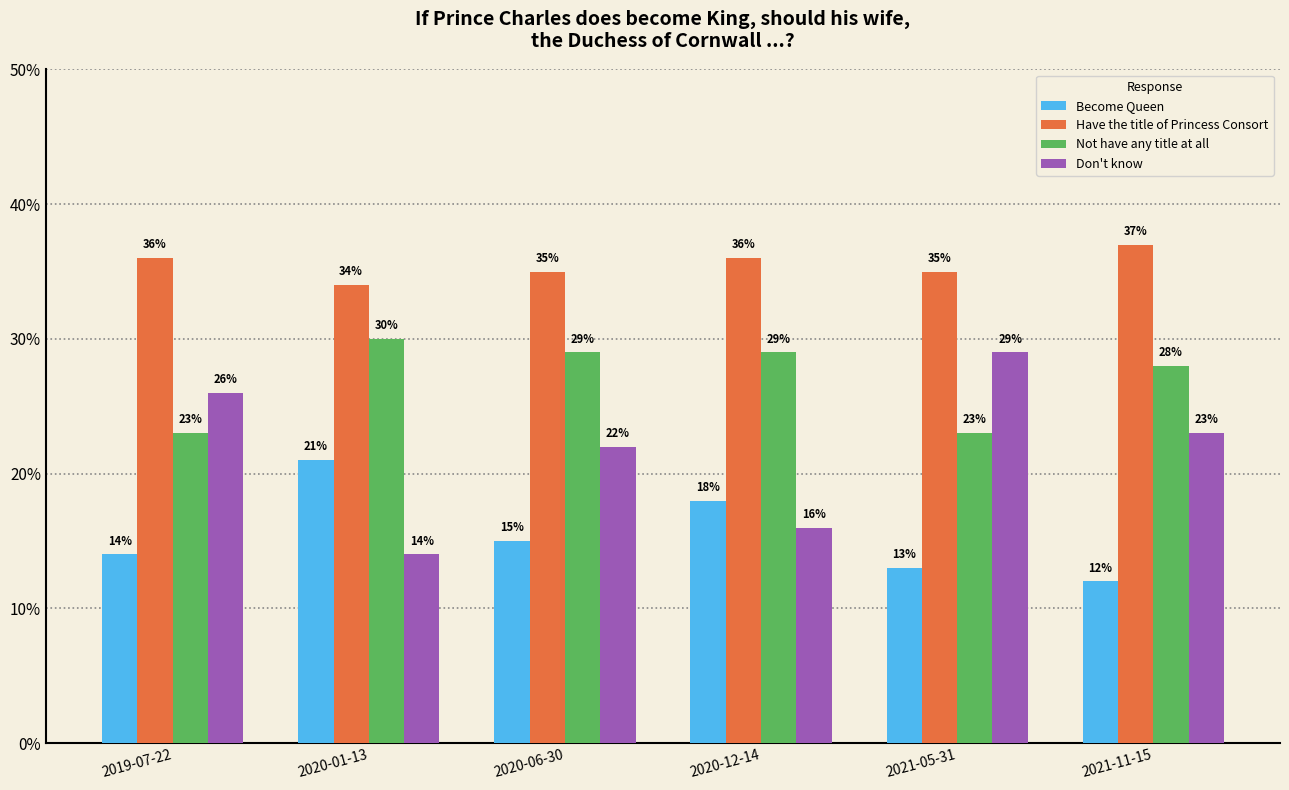

Are the bars grouped side by side (vs. stacked)?

Yes